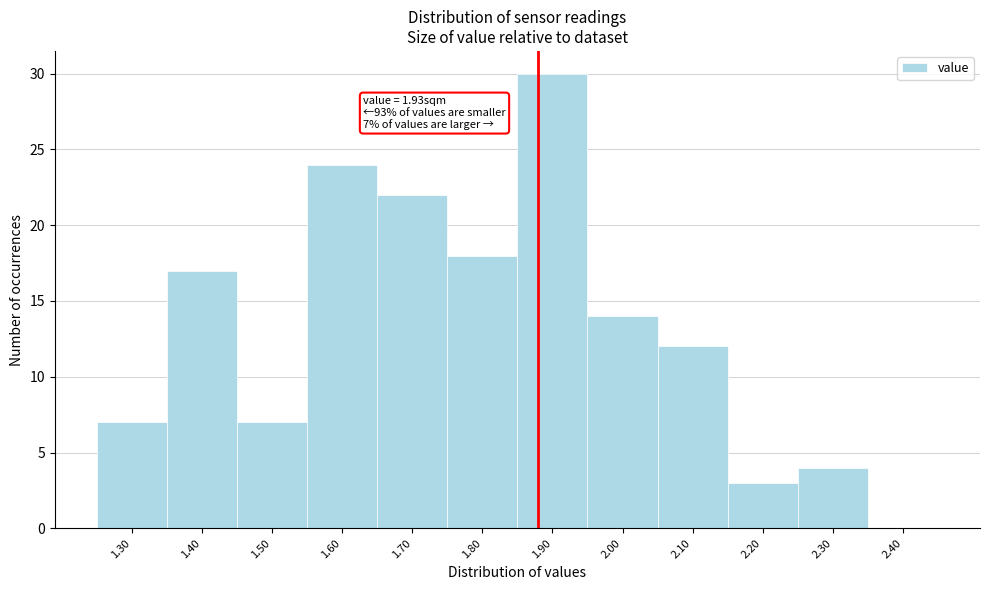

Reading left to right, what are all the values shown in this chart?

1.30=7	1.40=17	1.50=7	1.60=24	1.70=22	1.80=18	1.90=30	2.00=14	2.10=12	2.20=3	2.30=4	2.40=0